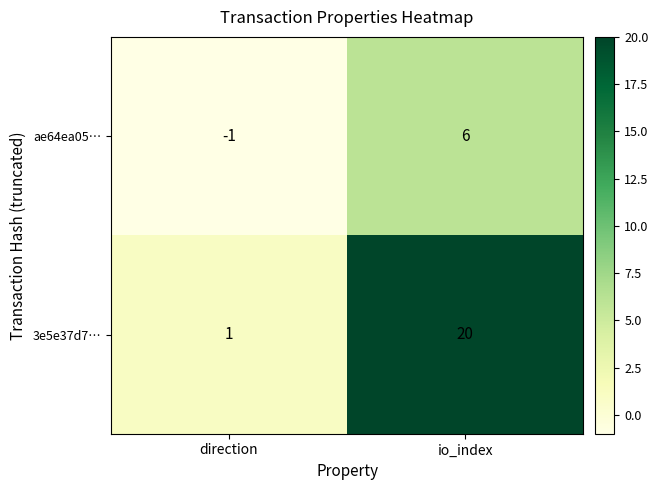

What is the total value across all series at io_index?

26